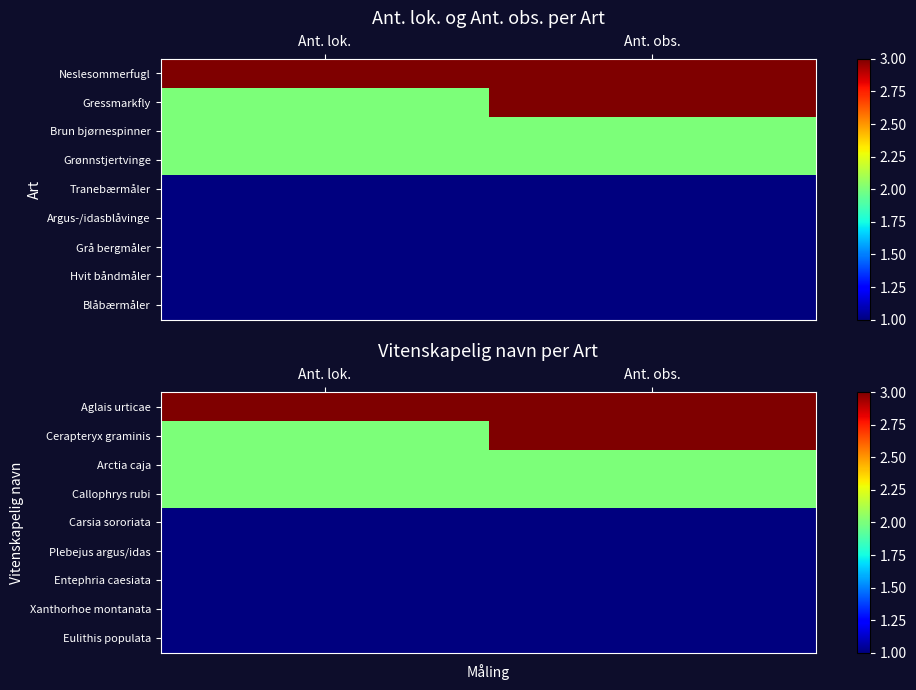

List the series in order of their peak value, lowest first.

Carsia sororiata, Plebejus argus/idas, Entephria caesiata, Xanthorhoe montanata, Eulithis populata, Arctia caja, Callophrys rubi, Aglais urticae, Cerapteryx graminis